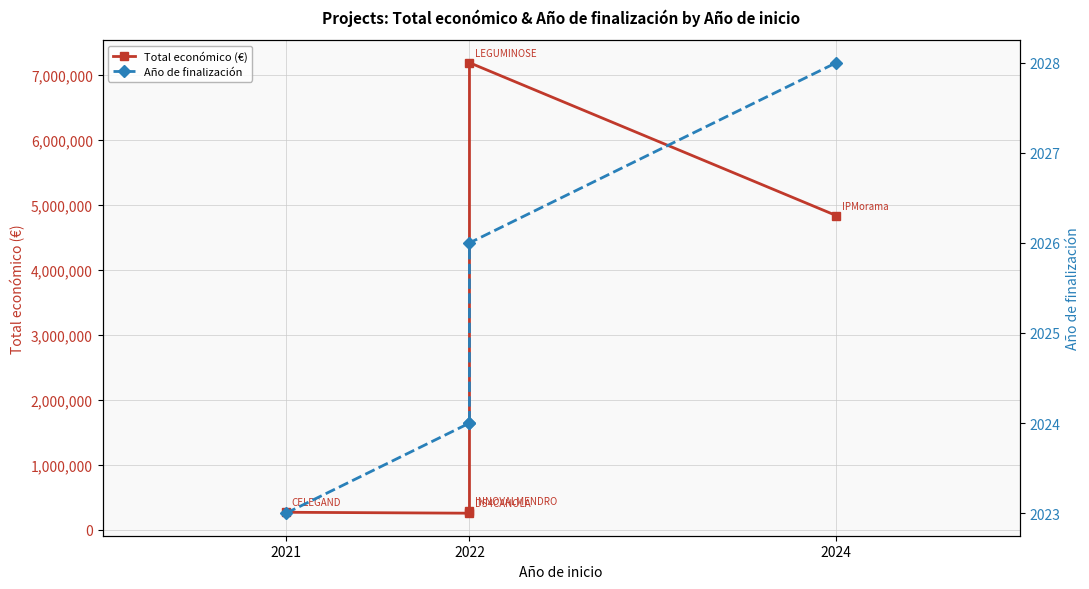

How many interior local peaks does the Total económico (€) series have?

1